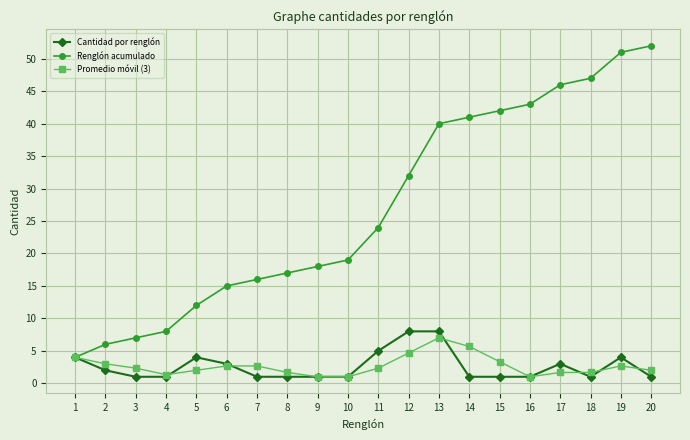

What is the difference between the highest and lowest values at 5?

10.0